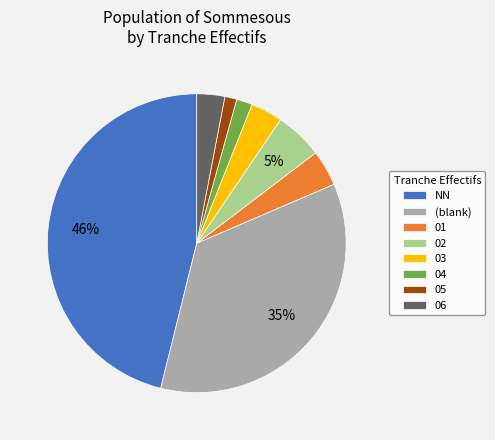

What percentage is the 03 slice, to the nearest percent?

3%